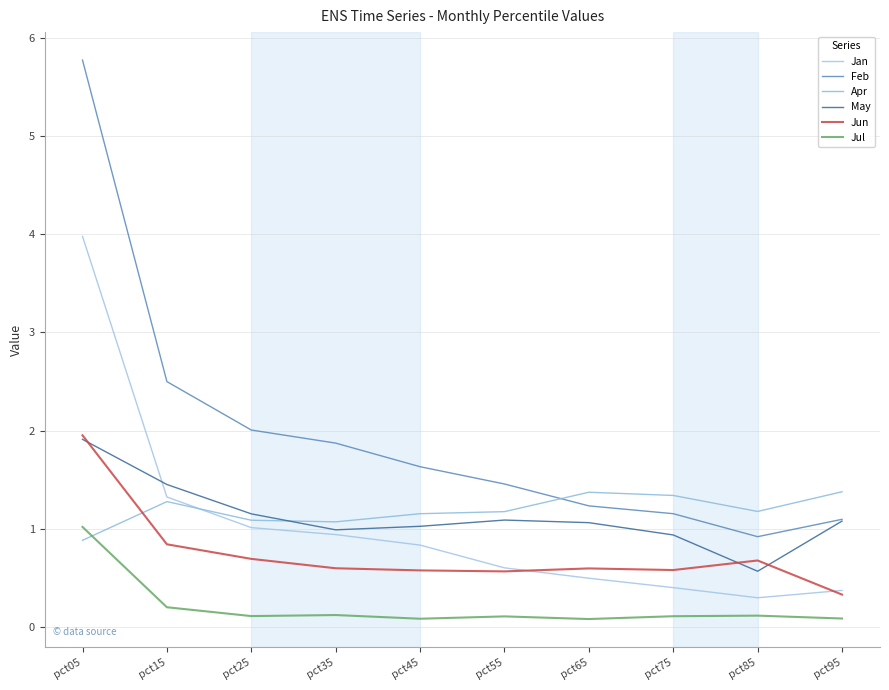

What is the sum of all Jun values?

7.4